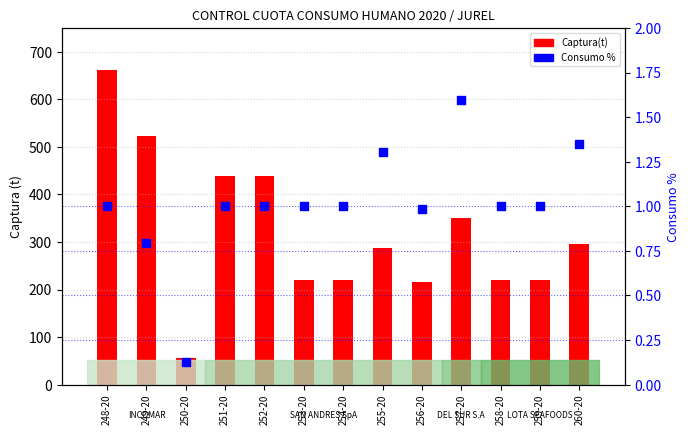

At how many categories does at least one series exceed 2?

13